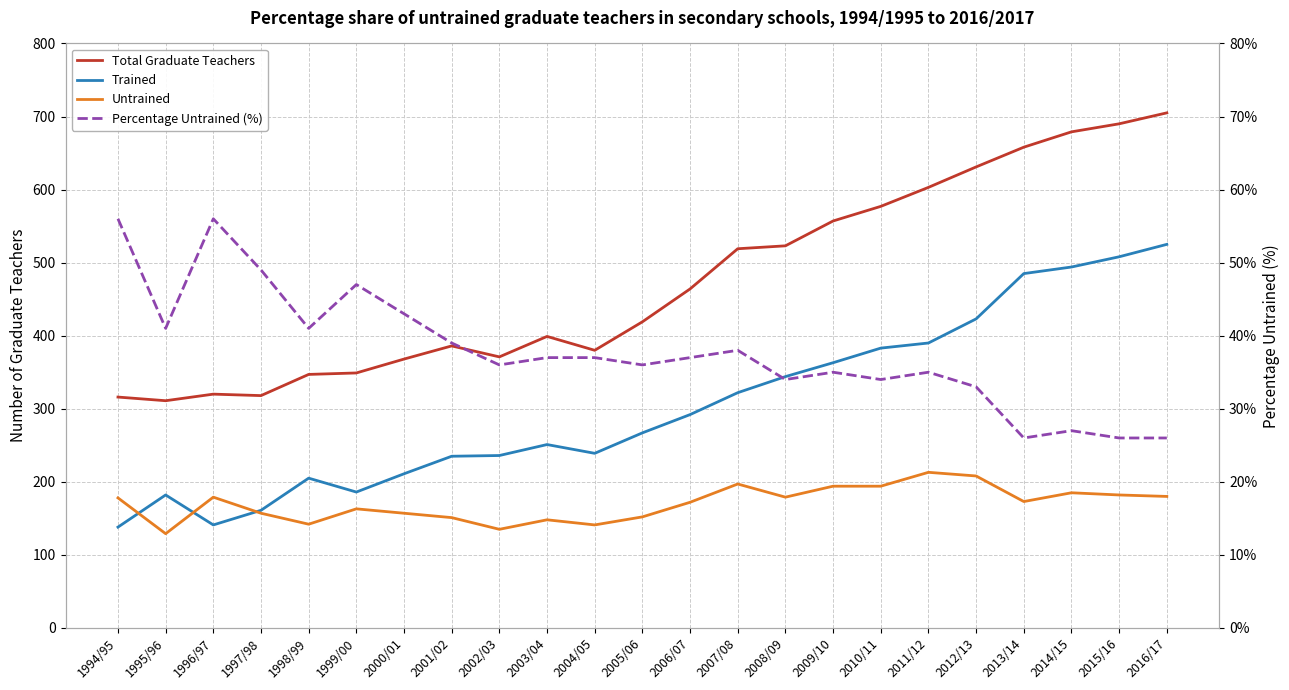

Does the chart have visible grid lines?

Yes